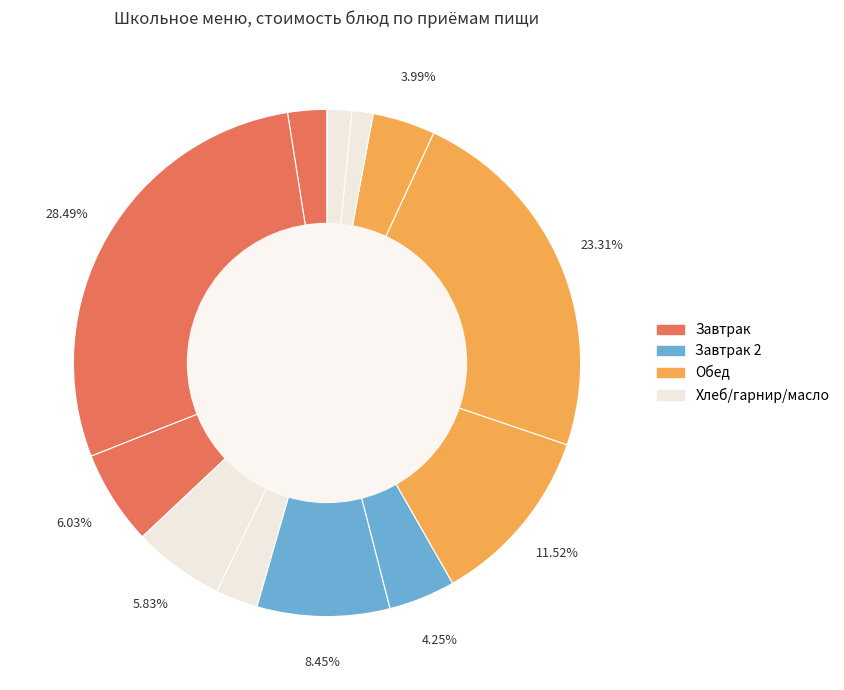

Is there any slice that represents more than half of the pie?

No